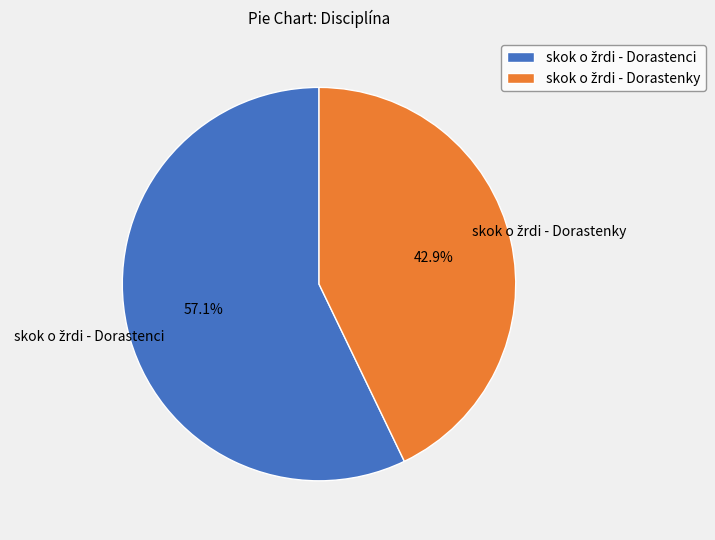

Does any single category account for the majority?

Yes